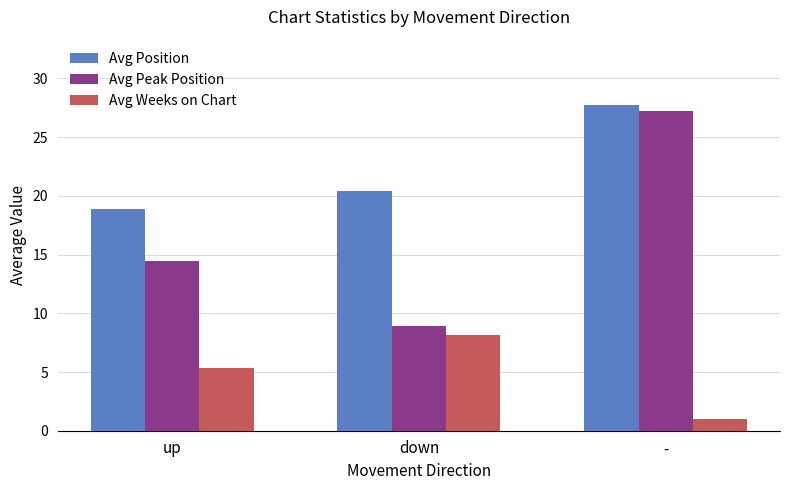

True or false: Avg Peak Position has a value of 8.3 at up.

False